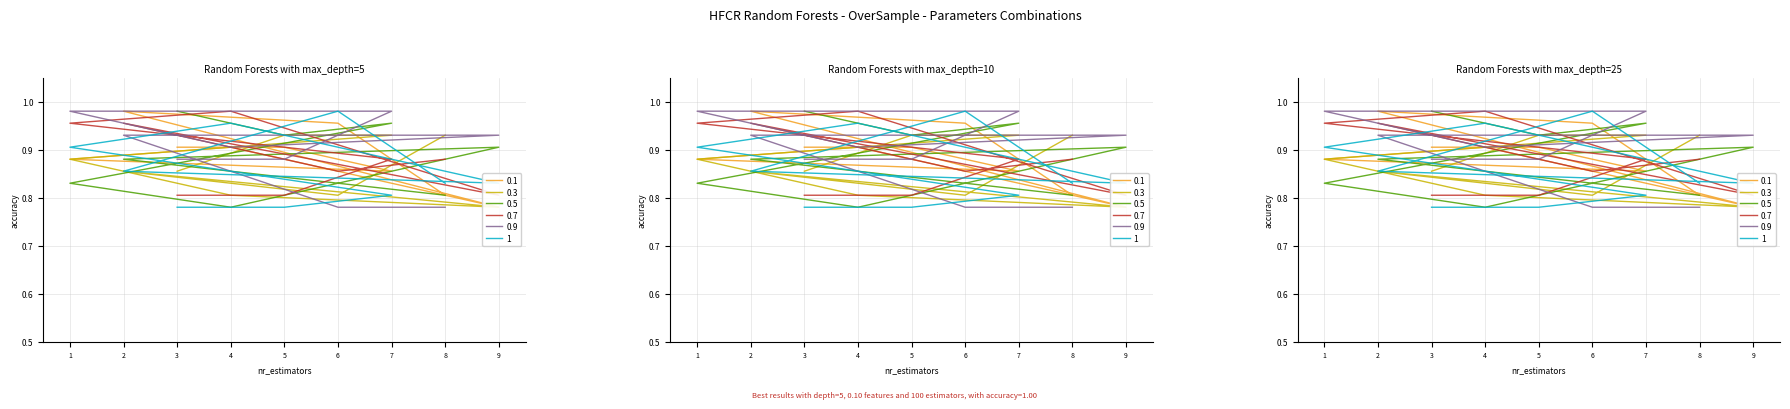

True or false: 0.9 has a value of 0.9 at 9.

True